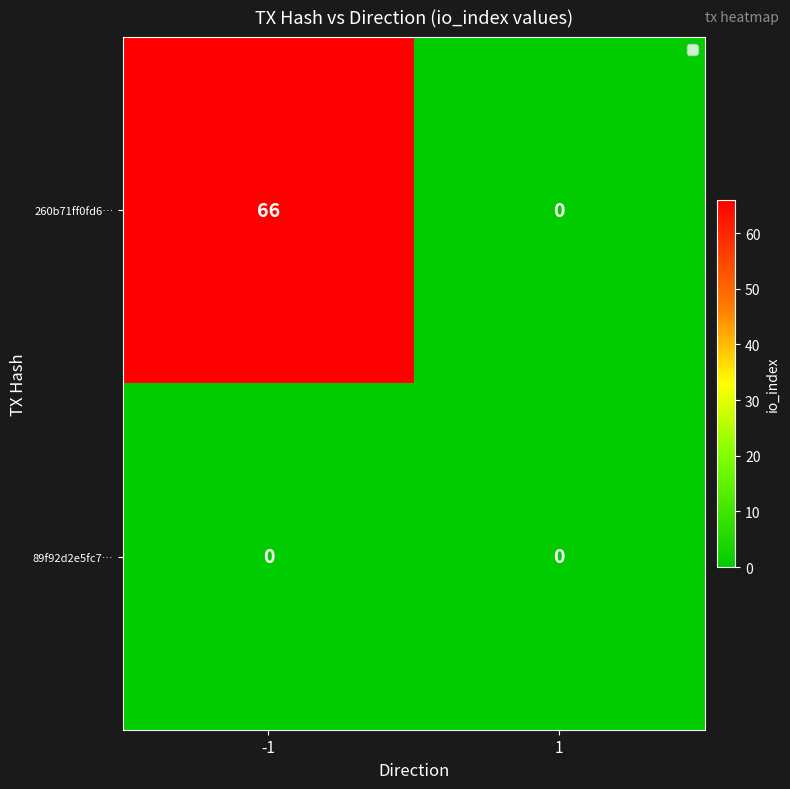

Reading left to right, extract all data points from this chart.

260b71ff0fd6…: 66	0
89f92d2e5fc7…: 0	0